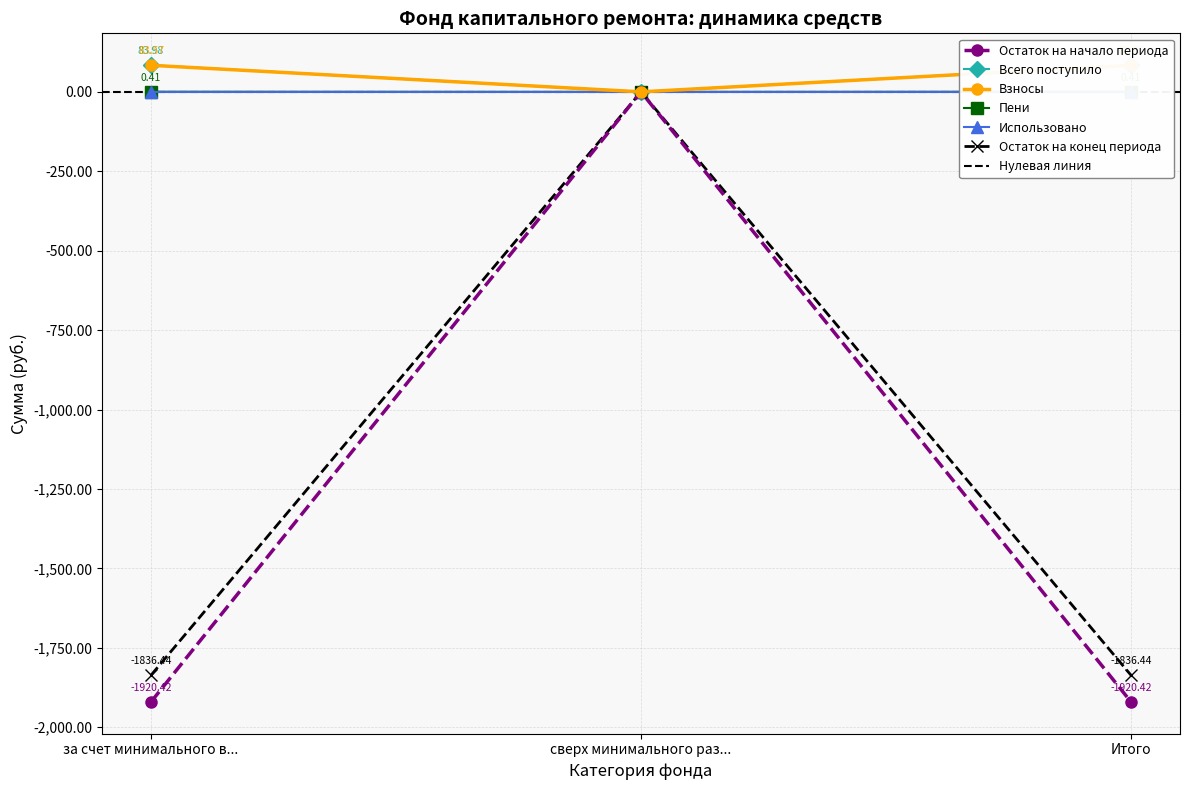

Which category has the highest value in the Остаток на конец периода series?

сверх минимального раз...